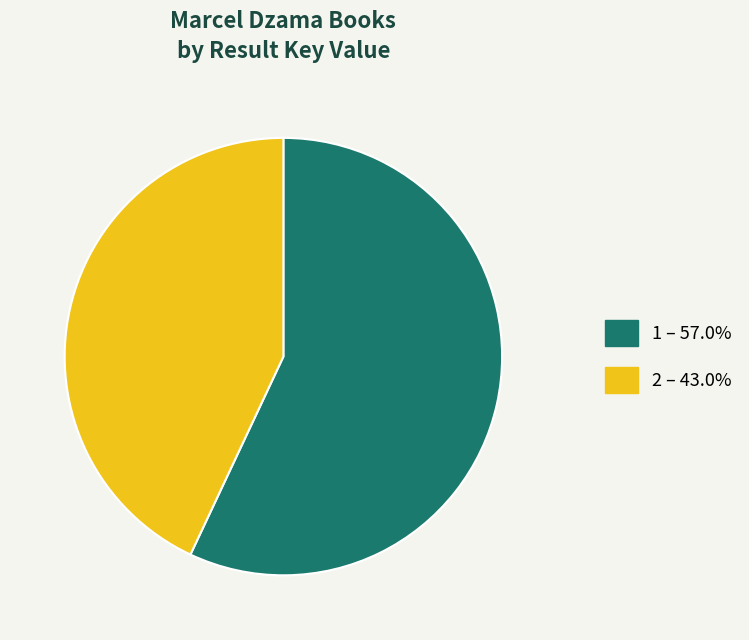

Which has a higher value, 1 or 2?

1